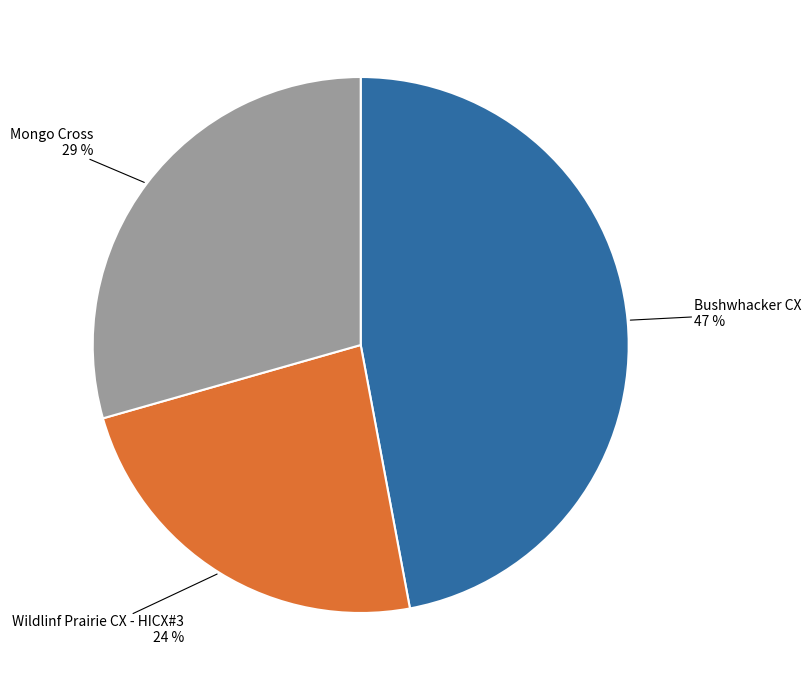

Approximately how many times larger is the value at Wildlinf Prairie CX - HICX#3 compared to Bushwhacker CX?

0.5